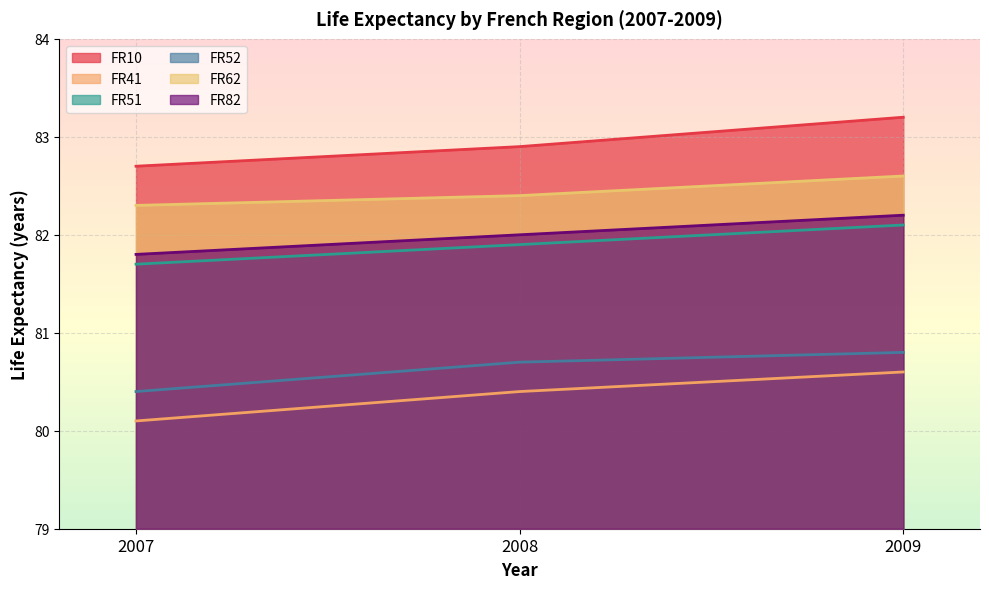

At which label is FR82 closest to 82?

2008